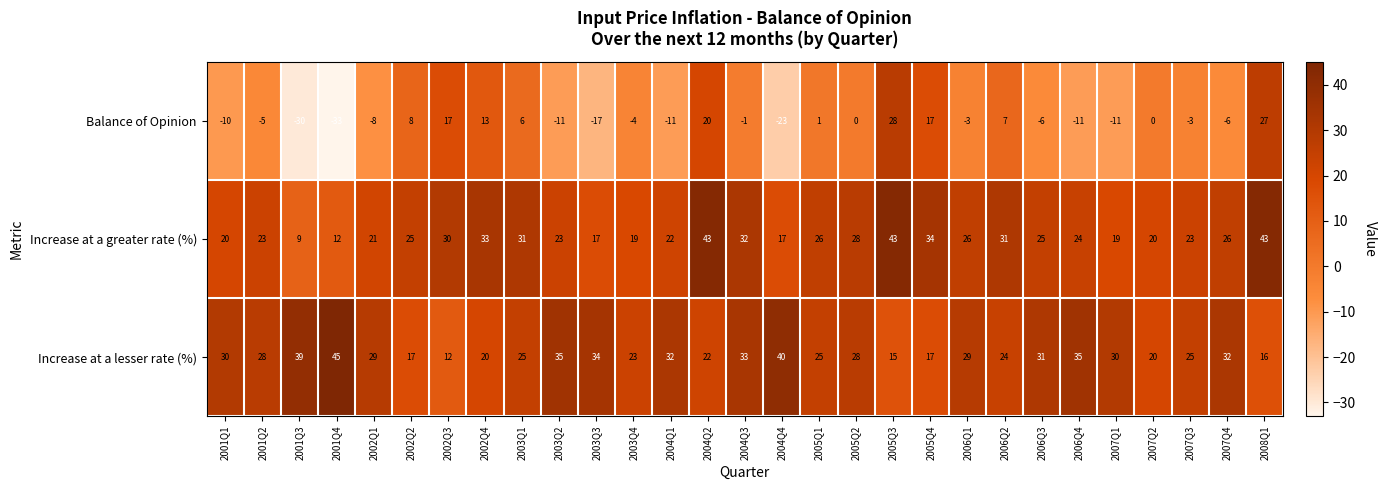

Which series has the largest total across all categories?

Increase at a lesser rate (%)